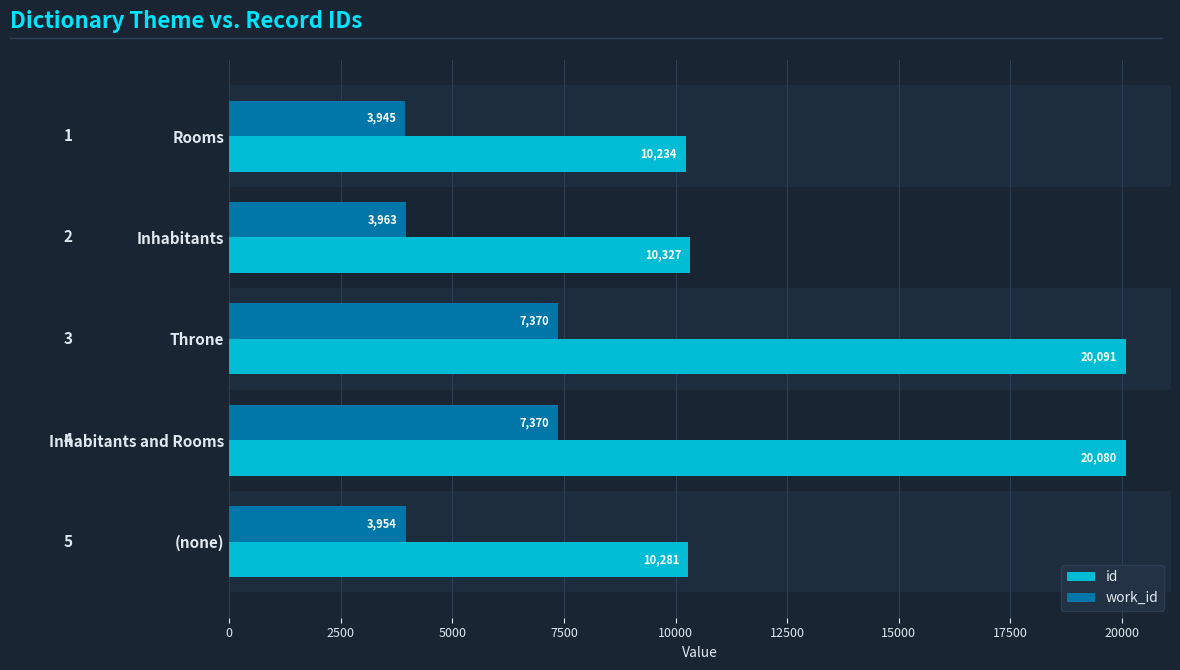

Which series has the widest spread of values?

id